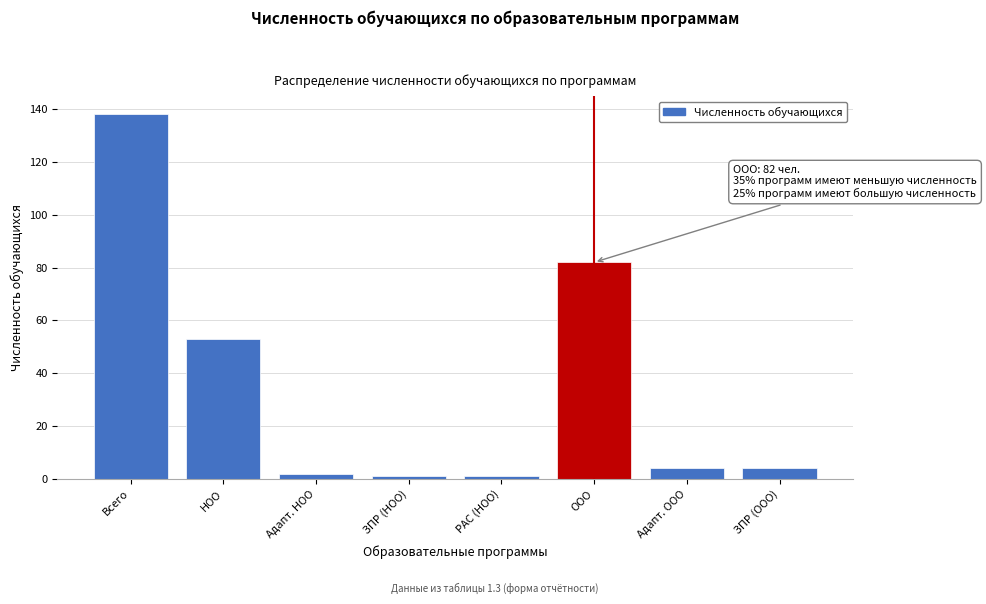

Reading right to left, transcribe all the data shown in this chart.

4	4	82	1	1	2	53	138